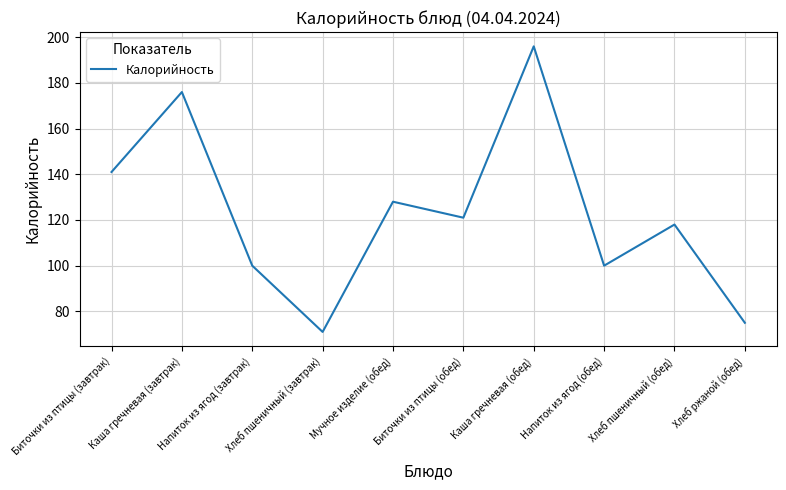

The value at Хлеб пшеничный (обед) is 175. True or false?

False